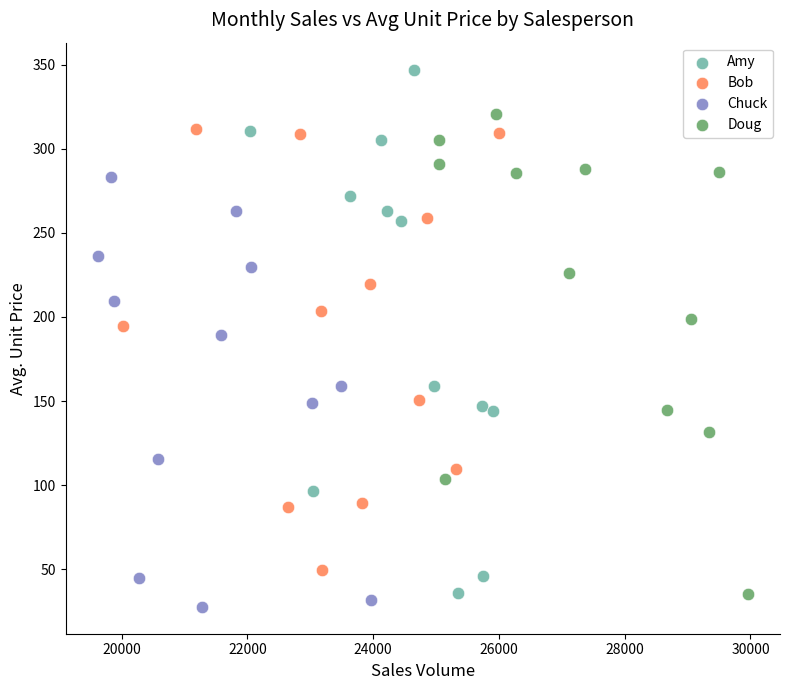

Which series contains the lowest Y value?

Chuck